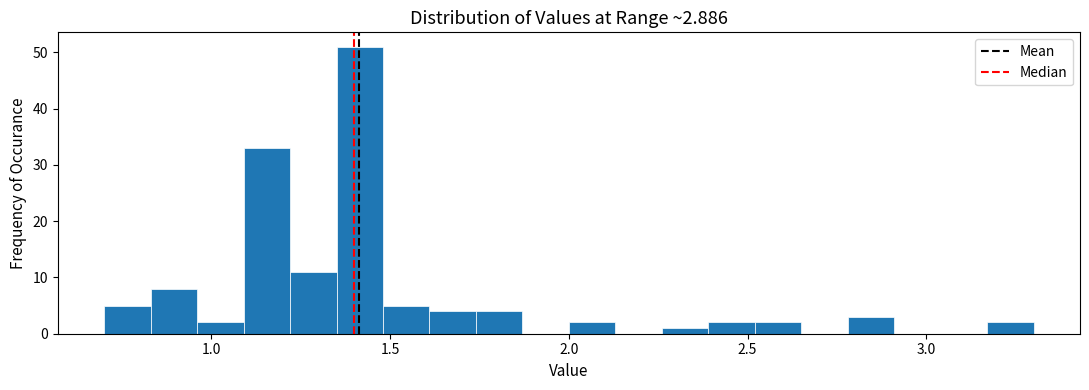

Around what value on the x-axis is the tallest bar? Give the approximate position of its centre, as read against the axis.

1.40